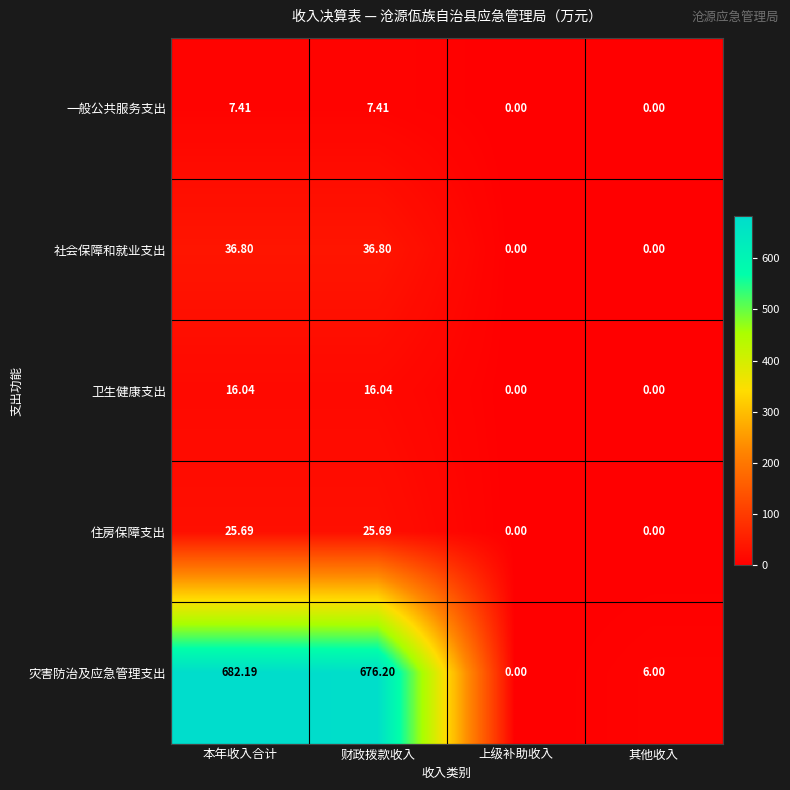

Where does the 卫生健康支出 series first go above 16?

本年收入合计